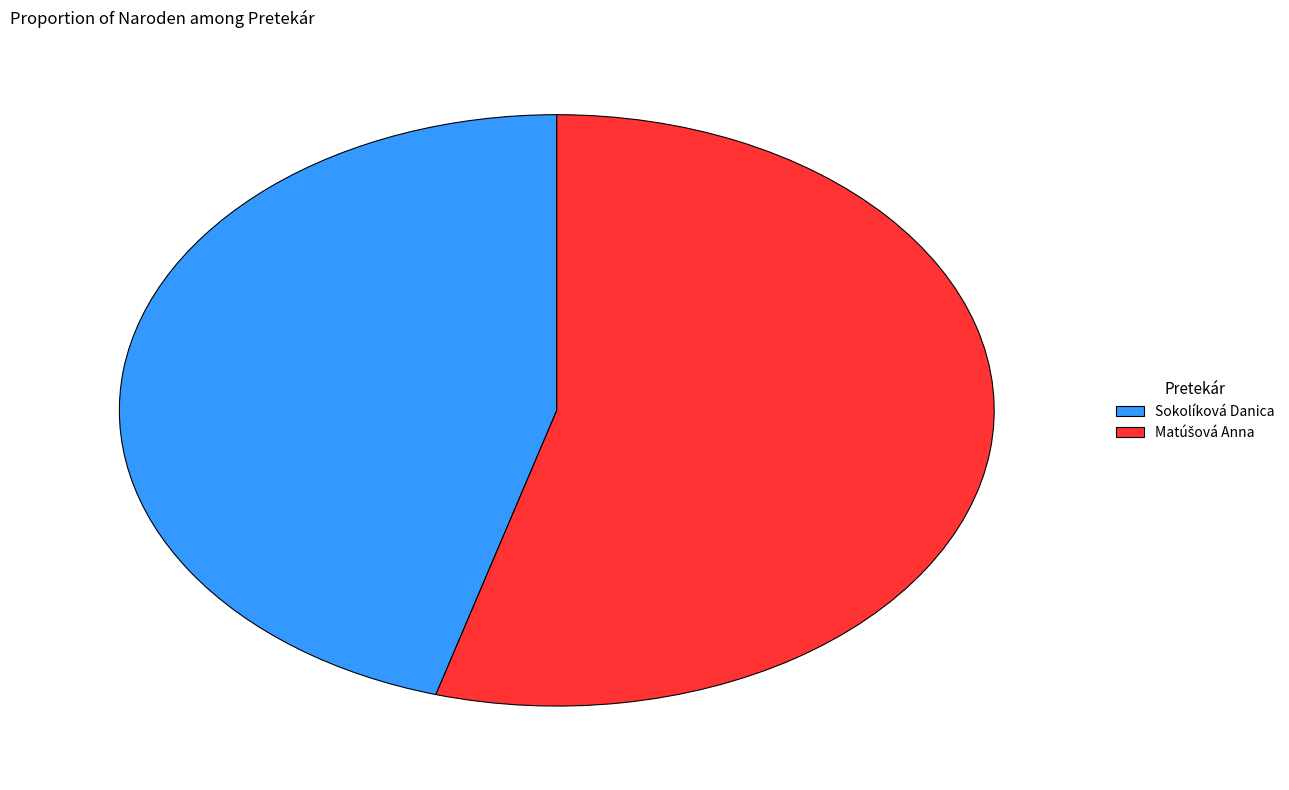

Which slice is the smallest?

Sokolíková Danica